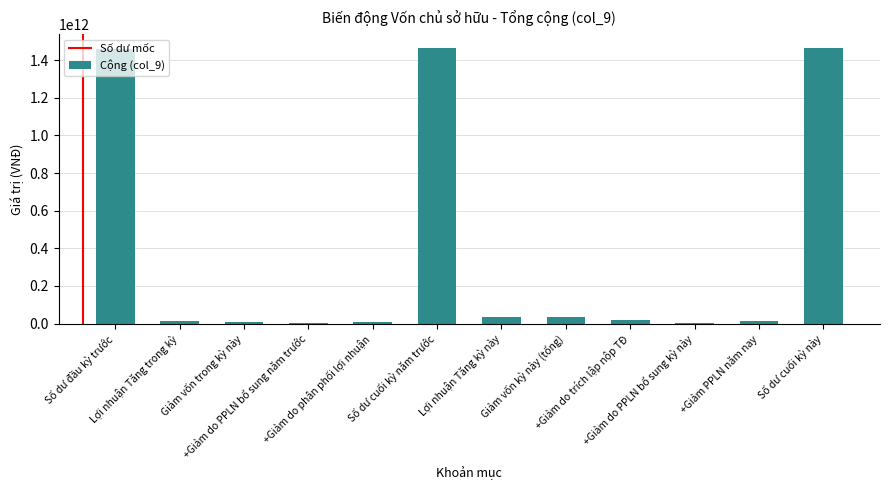

True or false: the data shows 2178134606289 at Số dư đầu kỳ trước.

False